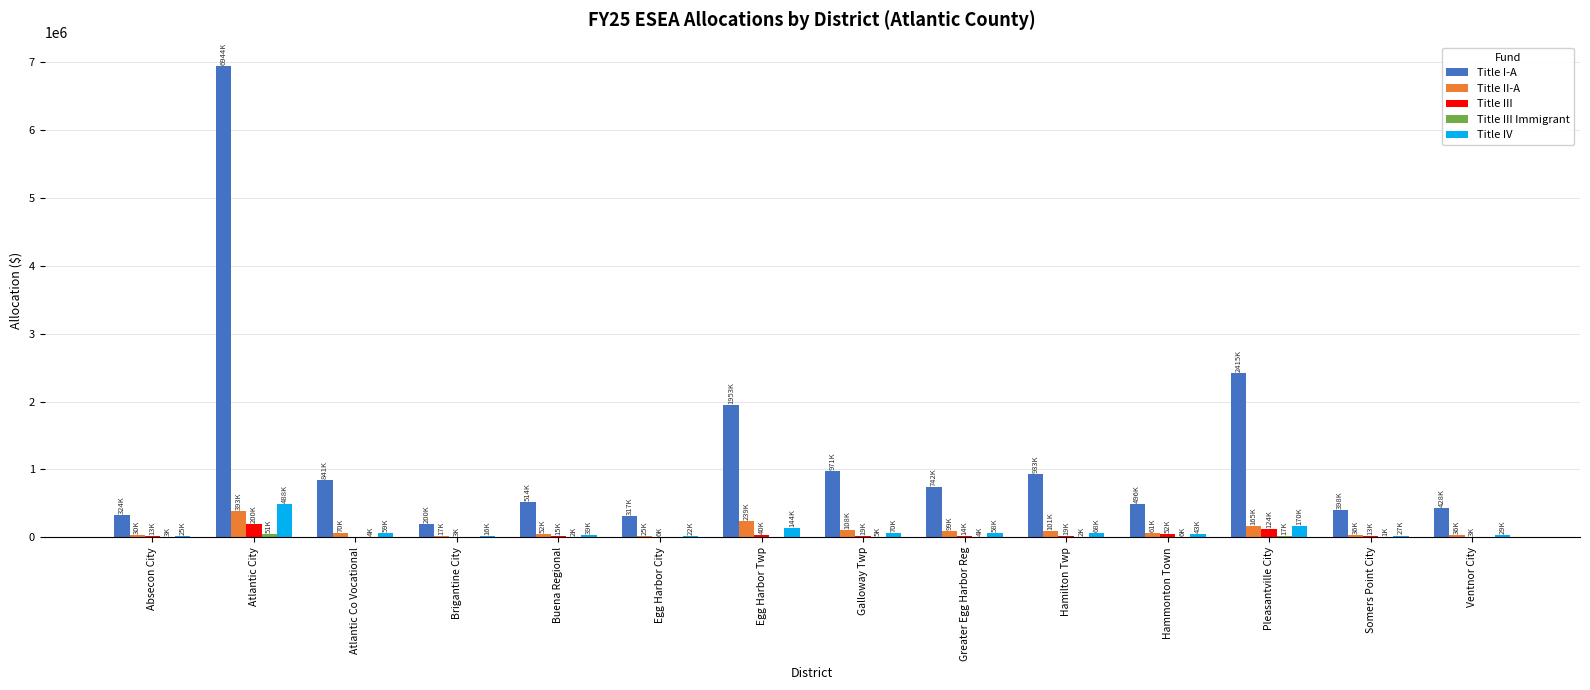

Which series has the largest total across all categories?

Title I-A